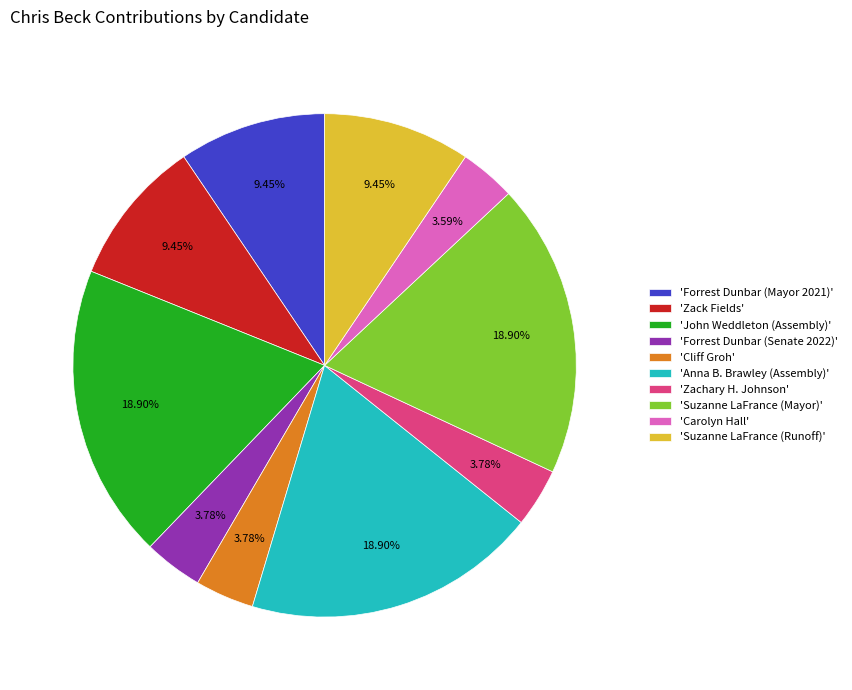

Does 'John Weddleton (Assembly)' represent more than half of the total?

No